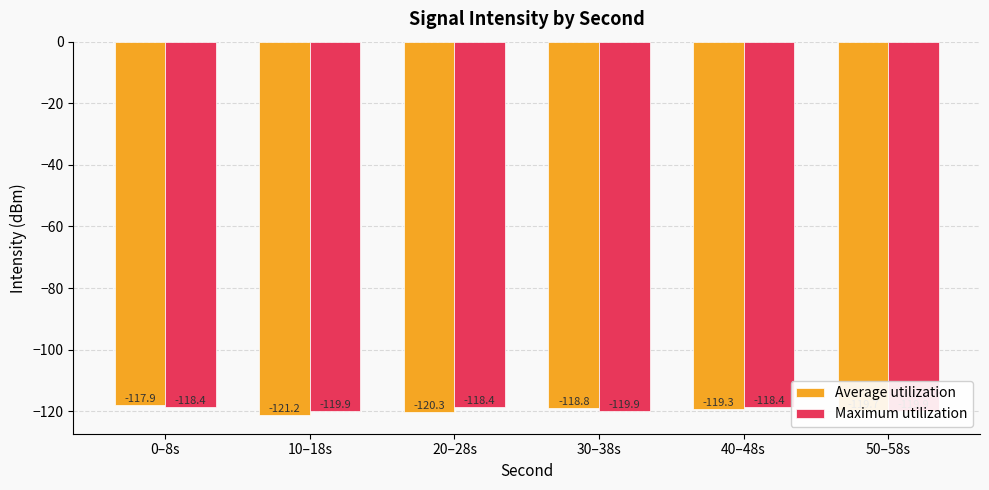

Is it true that Maximum utilization equals -119.9 at 50–58s?

True